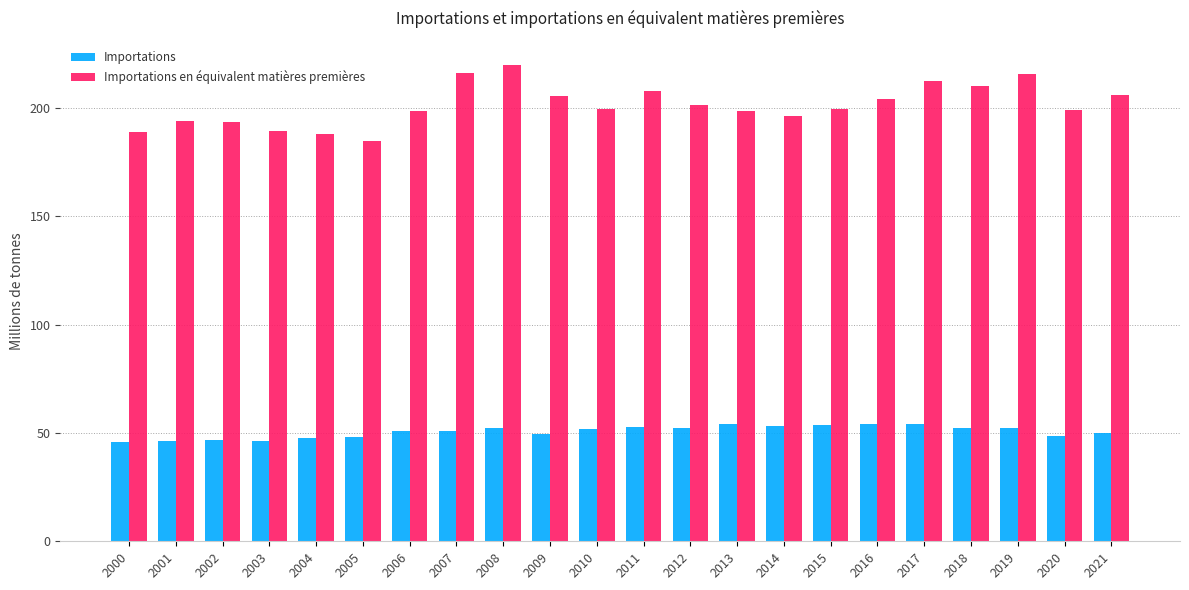

What is the total value across all series at 2008?

272.3